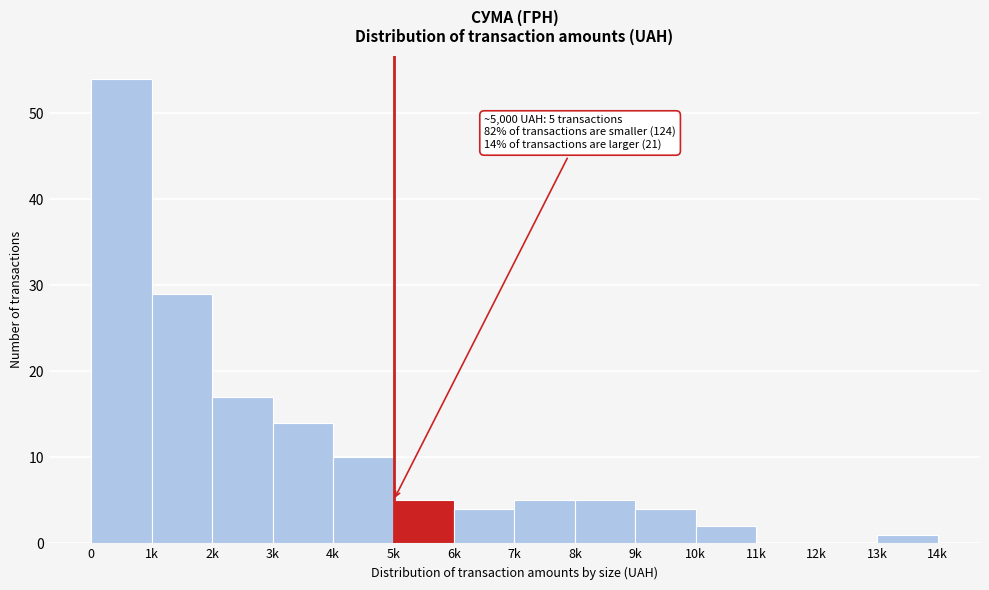

Reading left to right, what are all the values shown in this chart?

0=54	1k=29	2k=17	3k=14	4k=10	5k=5	6k=4	7k=5	8k=5	9k=4	10k=2	11k=0	12k=0	13k=1